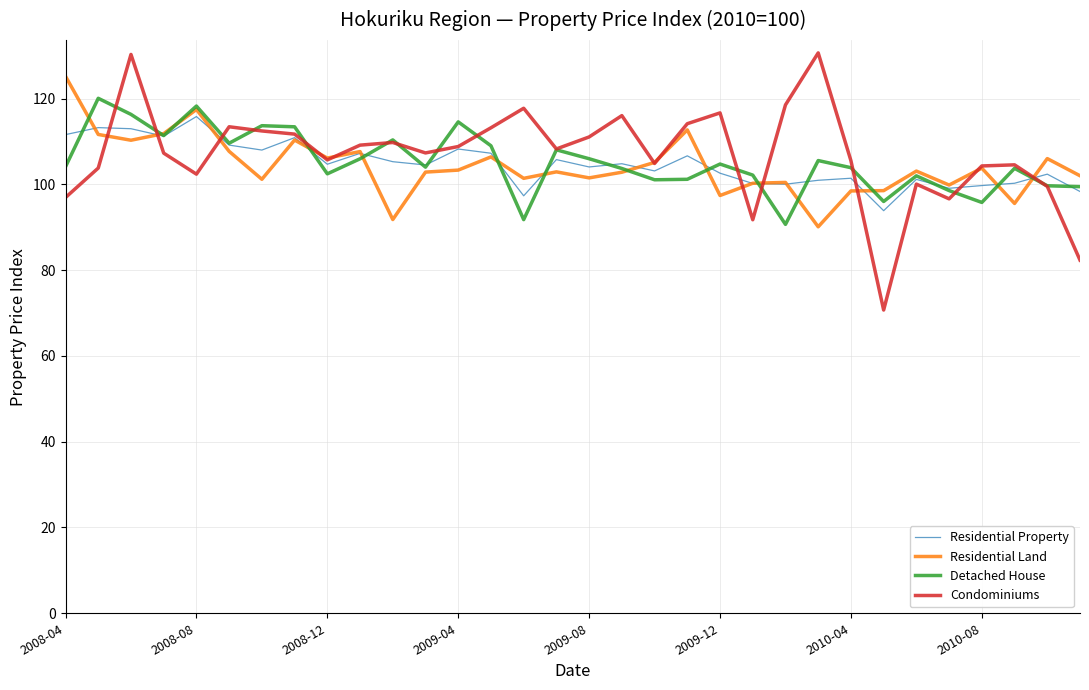

How many lines are shown in the chart?

4